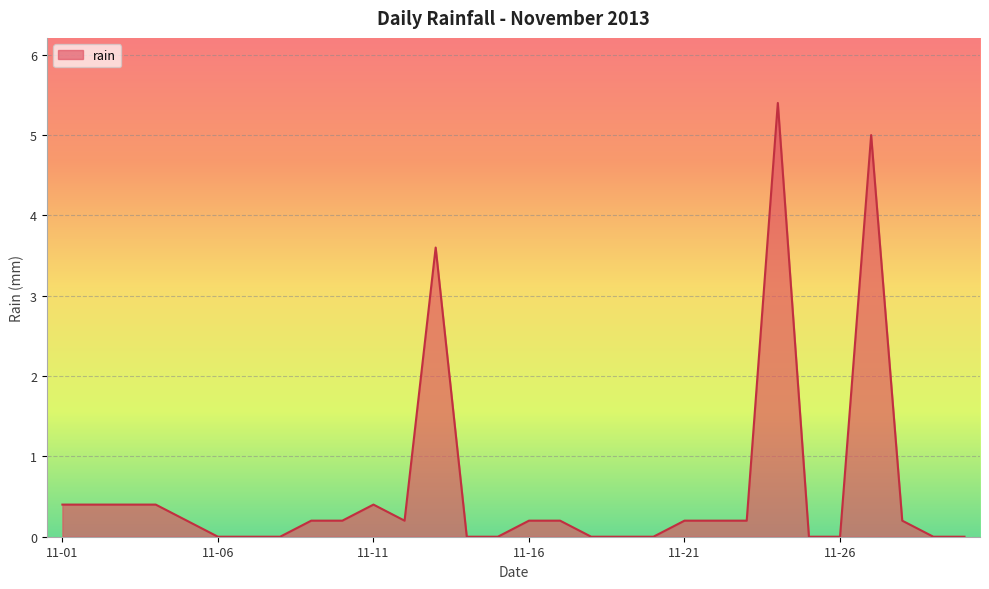

What is the difference between the maximum and minimum values?

5.4